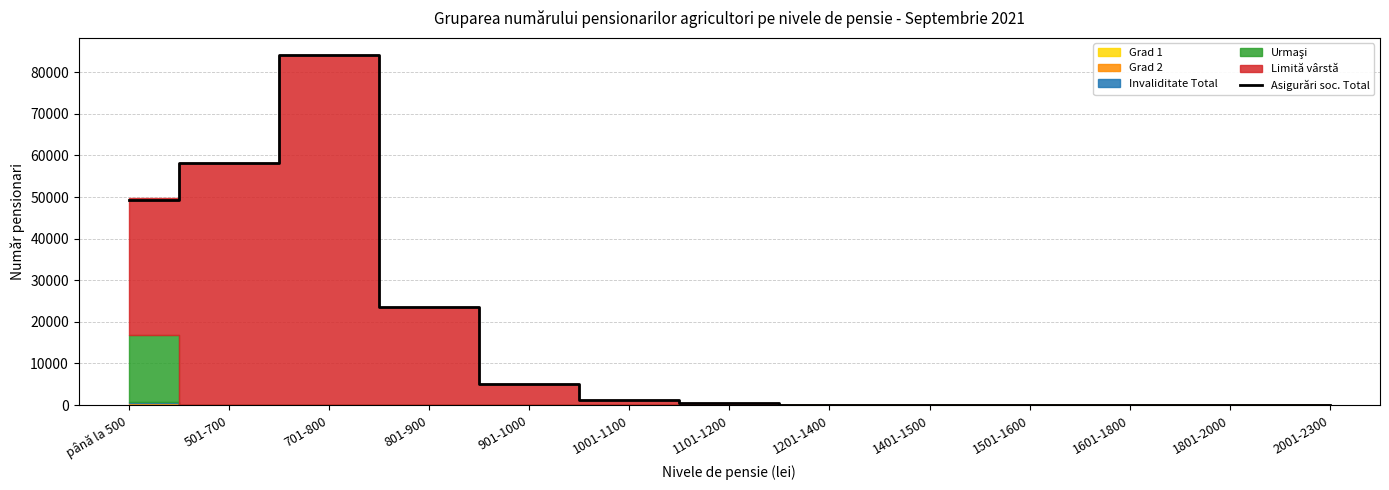

List the labels in order of value, largest first.

701-800, 501-700, până la 500, 801-900, 901-1000, 1001-1100, 1101-1200, 1201-1400, 1401-1500, 1601-1800, 1501-1600, 1801-2000, 2001-2300